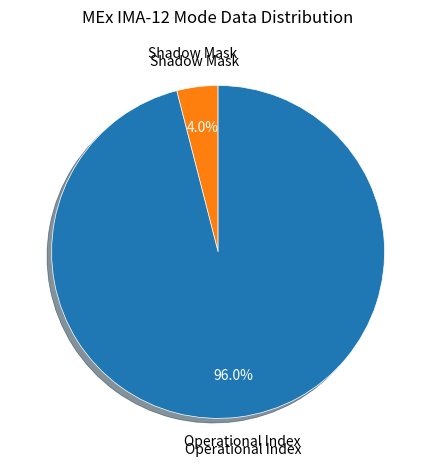

Does any single category account for the majority?

Yes